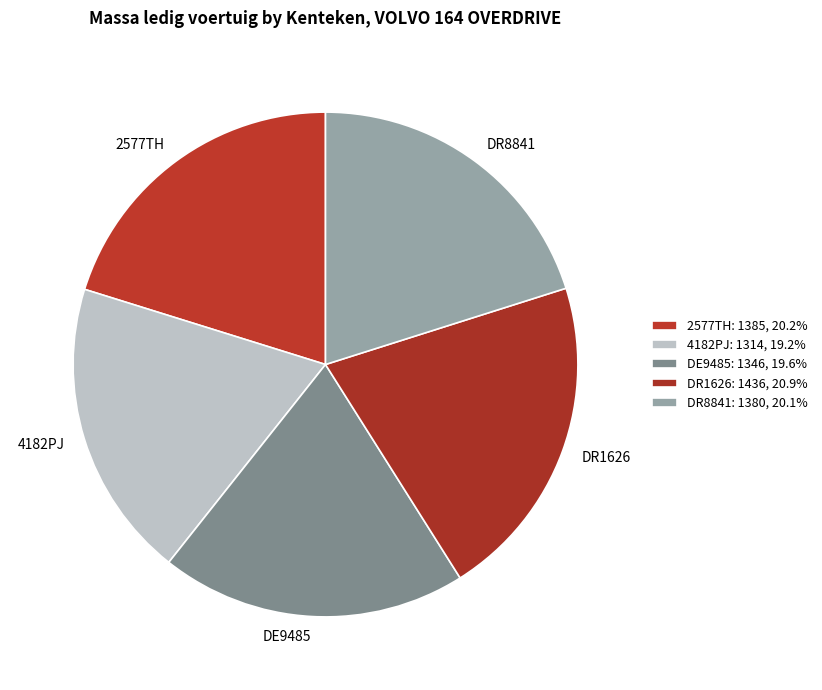

Between DR8841 and 4182PJ, which is larger?

DR8841